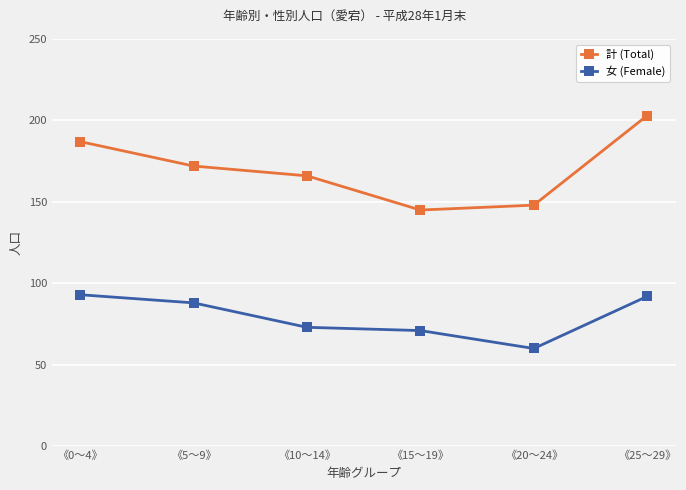

Reading left to right, extract all data points from this chart.

計 (Total): 187	172	166	145	148	203
女 (Female): 93	88	73	71	60	92